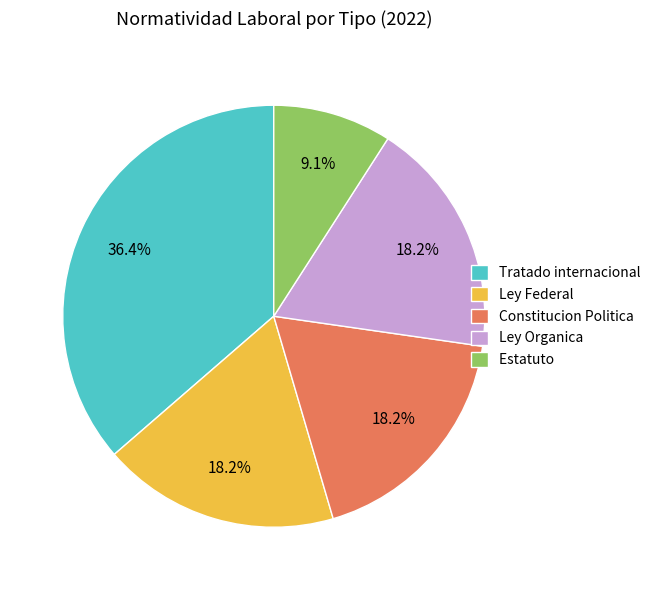

True or false: Ley Federal accounts for 14% of the total.

False